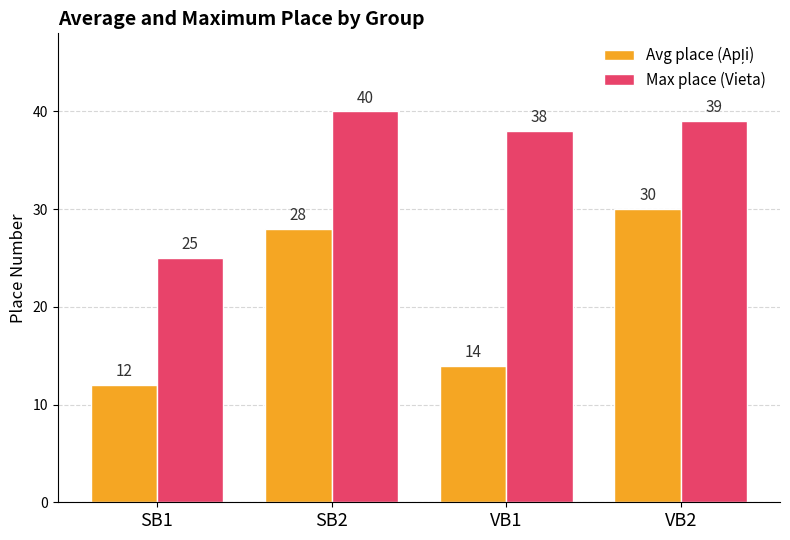

Which series has the largest total across all categories?

Max place (Vieta)